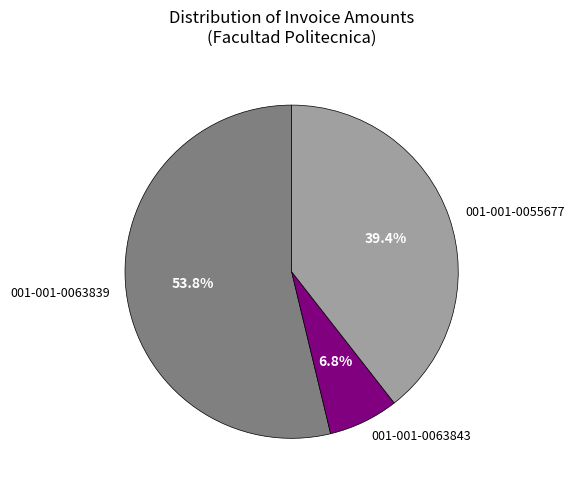

Count the number of slices in the pie.

3